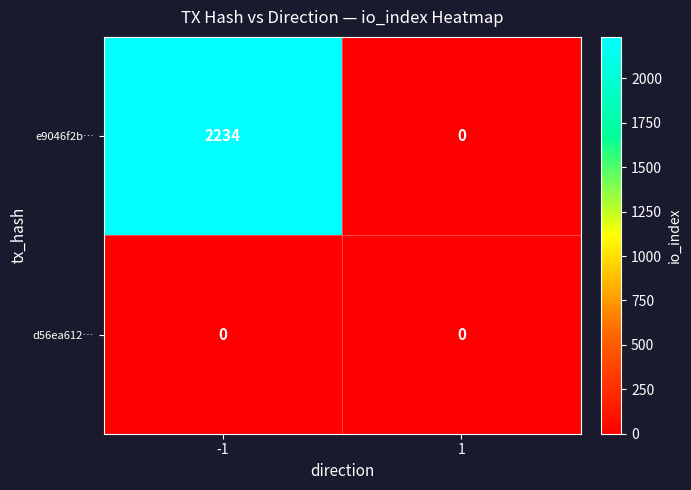

What is the total value across all series at -1?

2234